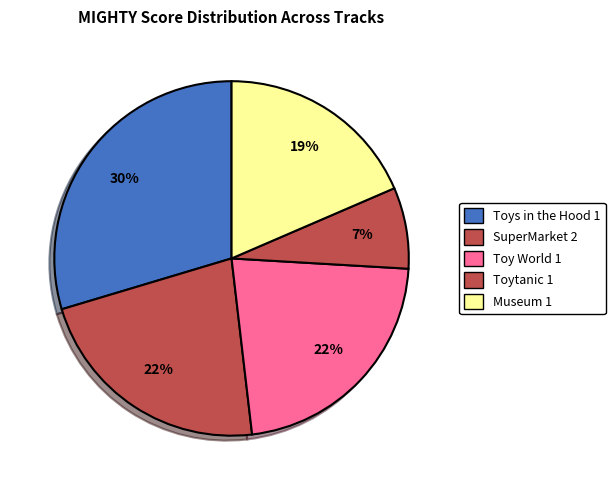

How many slices are in this pie chart?

5